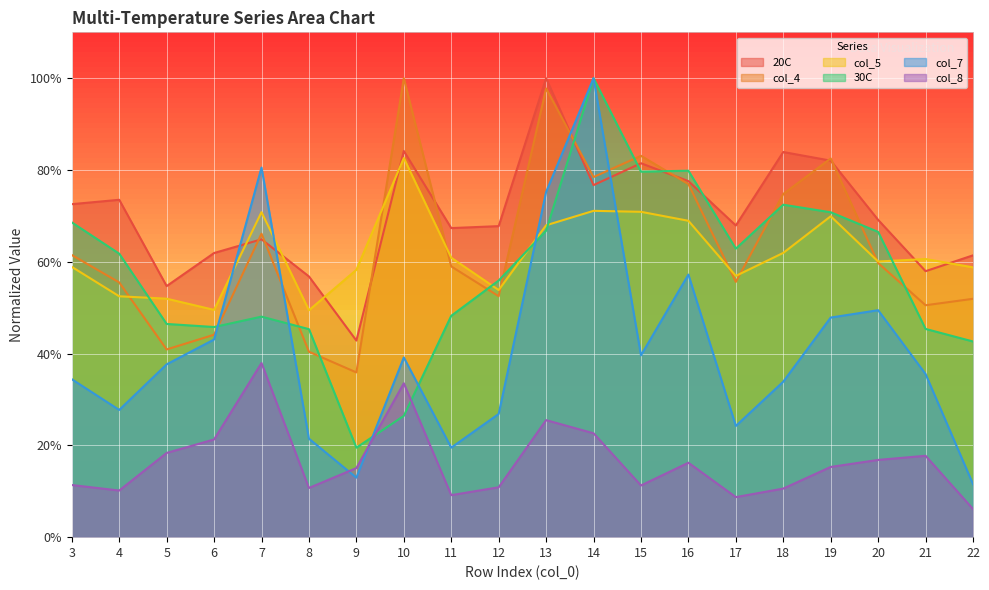

True or false: col_7 and col_8 intersect in this chart.

True